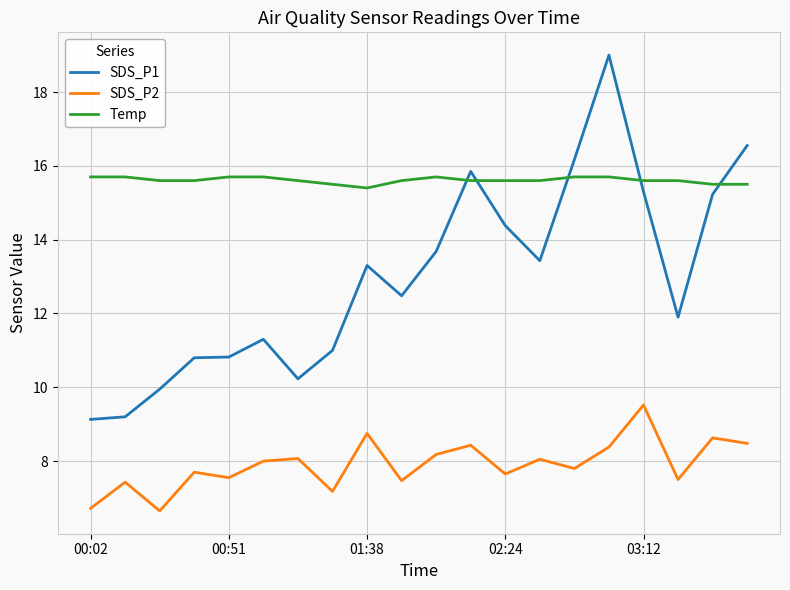

List the series in order of their peak value, highest first.

SDS_P1, Temp, SDS_P2